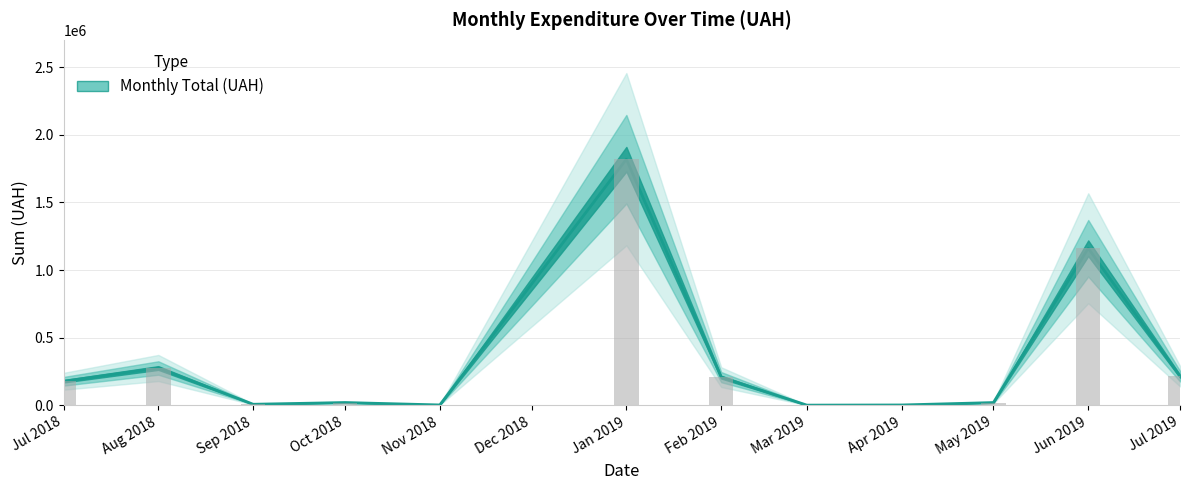

Read the Rolling Mean value at 14.

626384.5